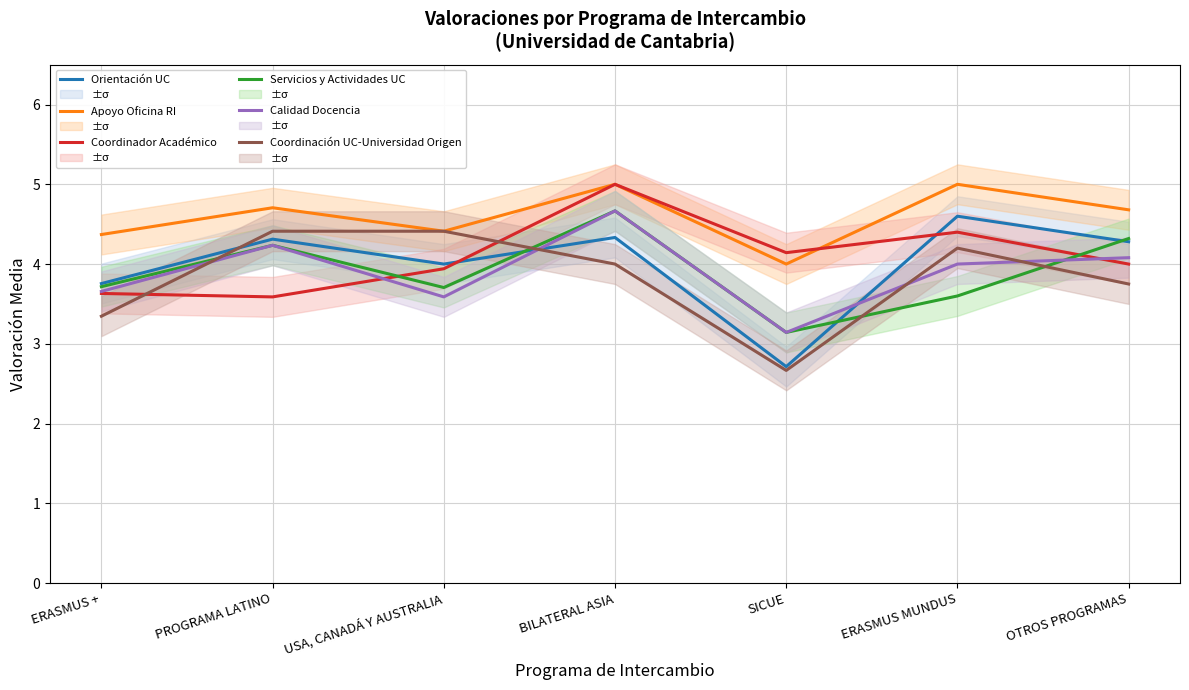

What is the total value across all series at SICUE?

19.8